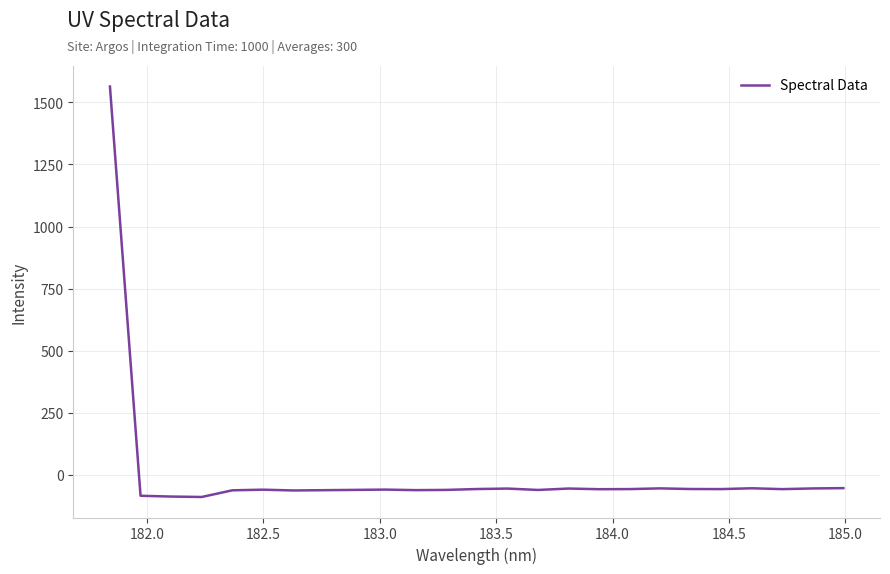

What is the maximum value shown in the chart?

1563.8